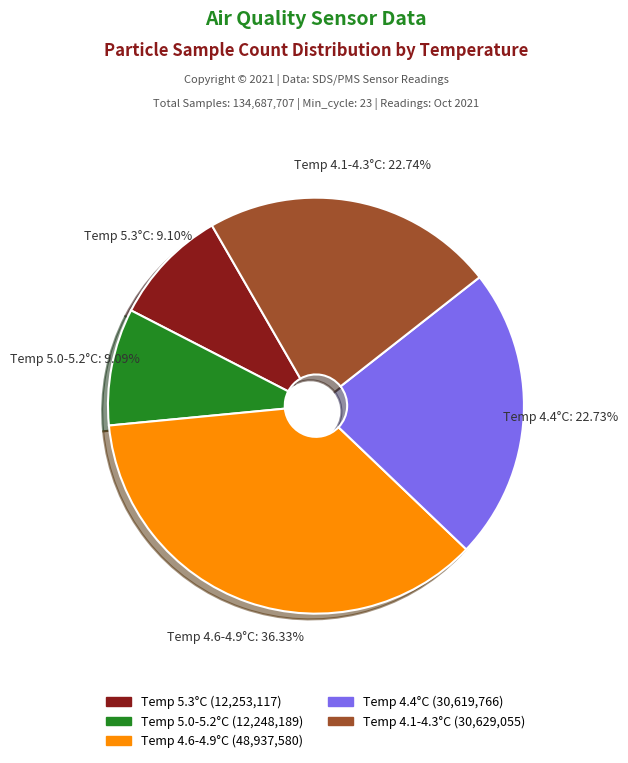

Combined, do Temp 4.4°C and Temp 5.0-5.2°C account for over 50%?

No